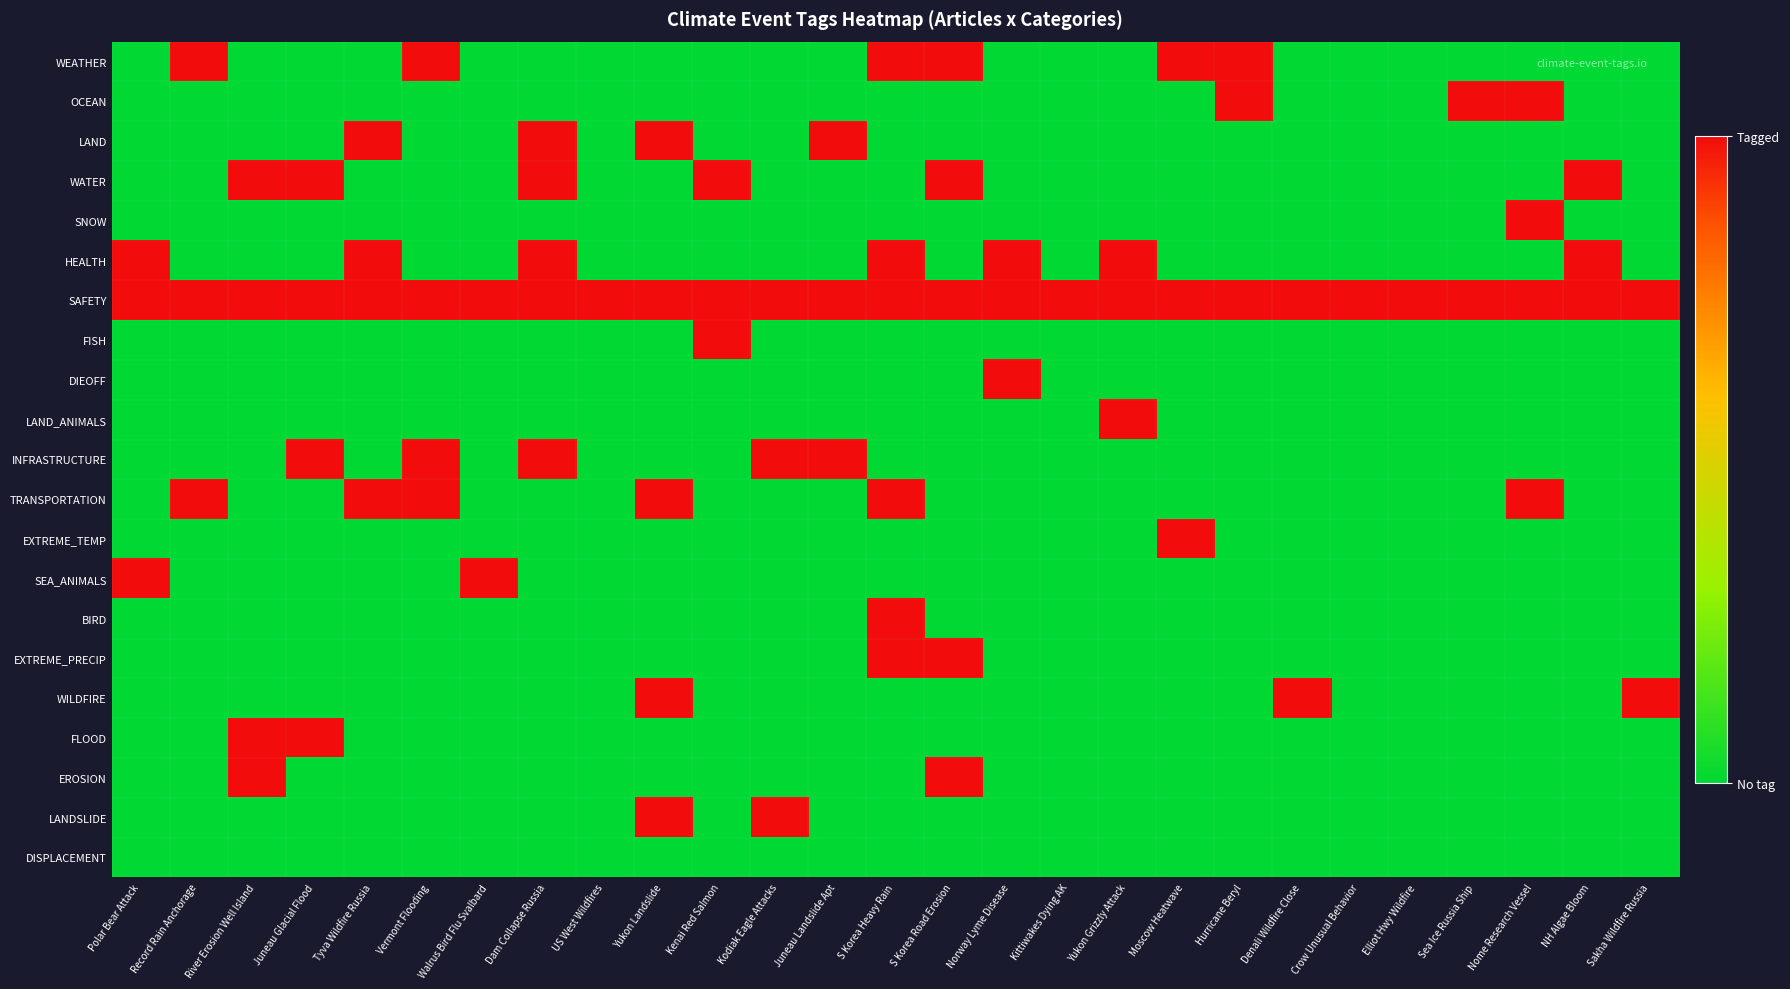

At which category is the sum across all series the highest?

S Korea Heavy Rain